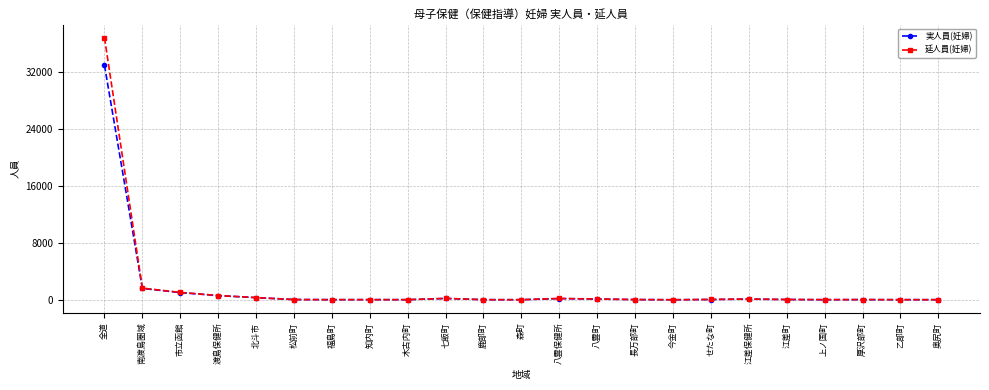

Is it true that 延人員(妊婦) equals 12 at 乙部町?

True